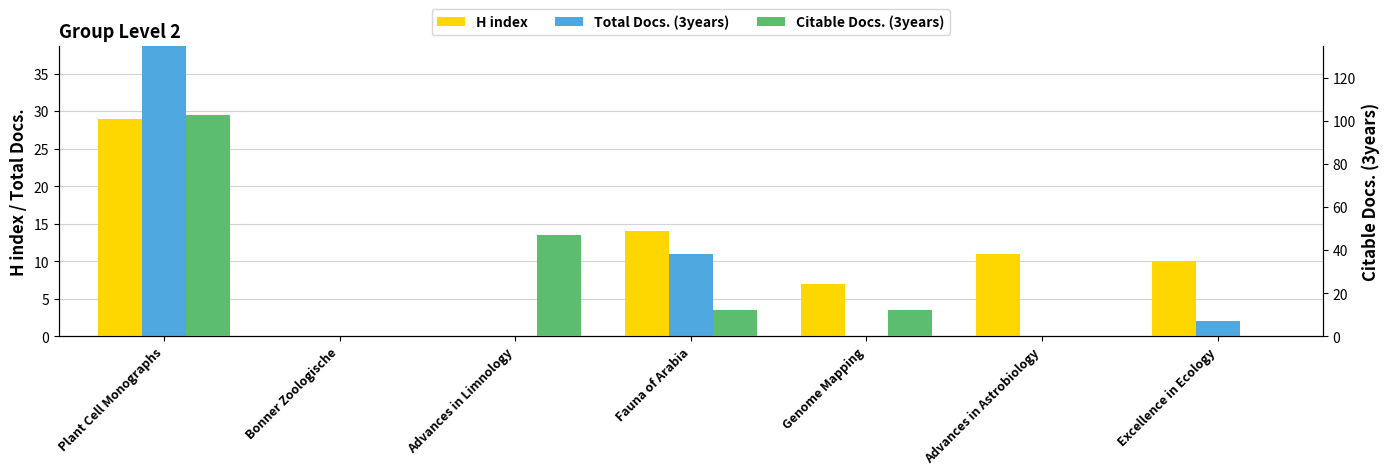

What is the value of the Total Docs. (3years) bar at the 4th from the left?

11